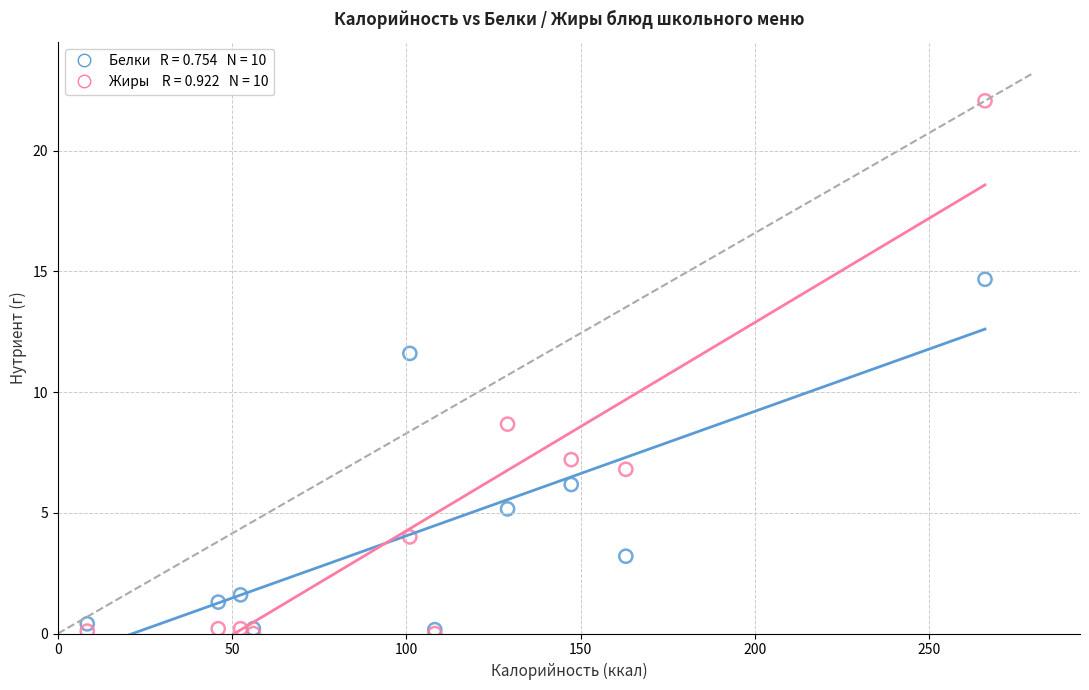

Across all series, what Y value is closest to 11?

11.6